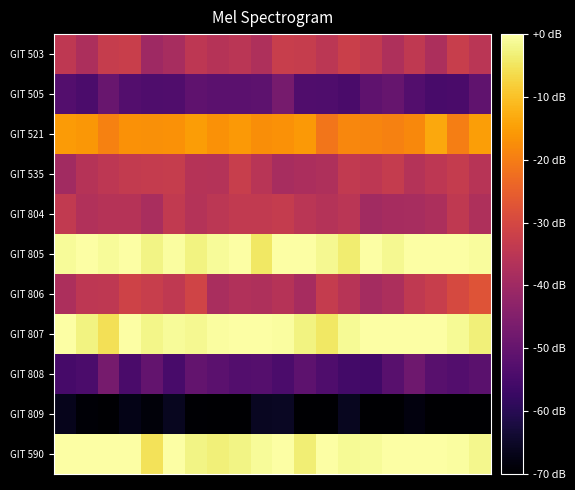

How many categories are shown in the chart?

20